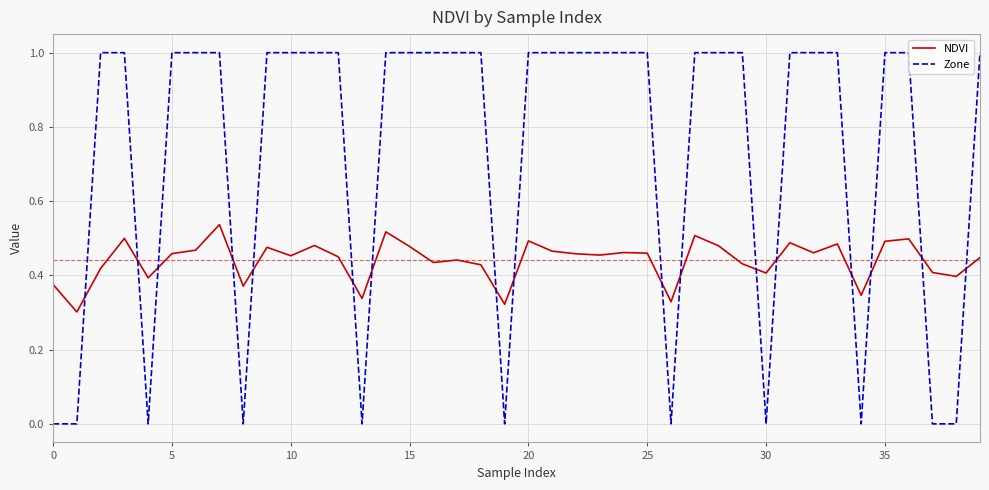

Which series has the largest total across all categories?

Zone